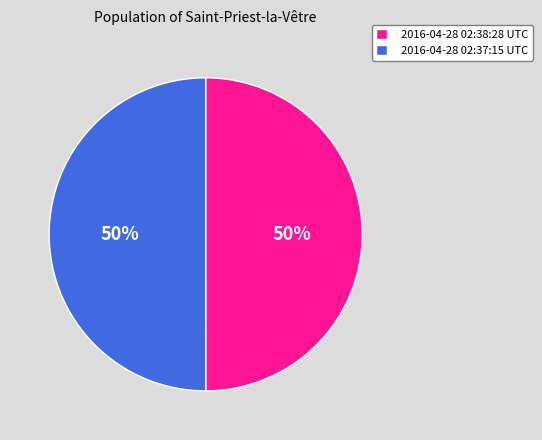

How many slices are in this pie chart?

2